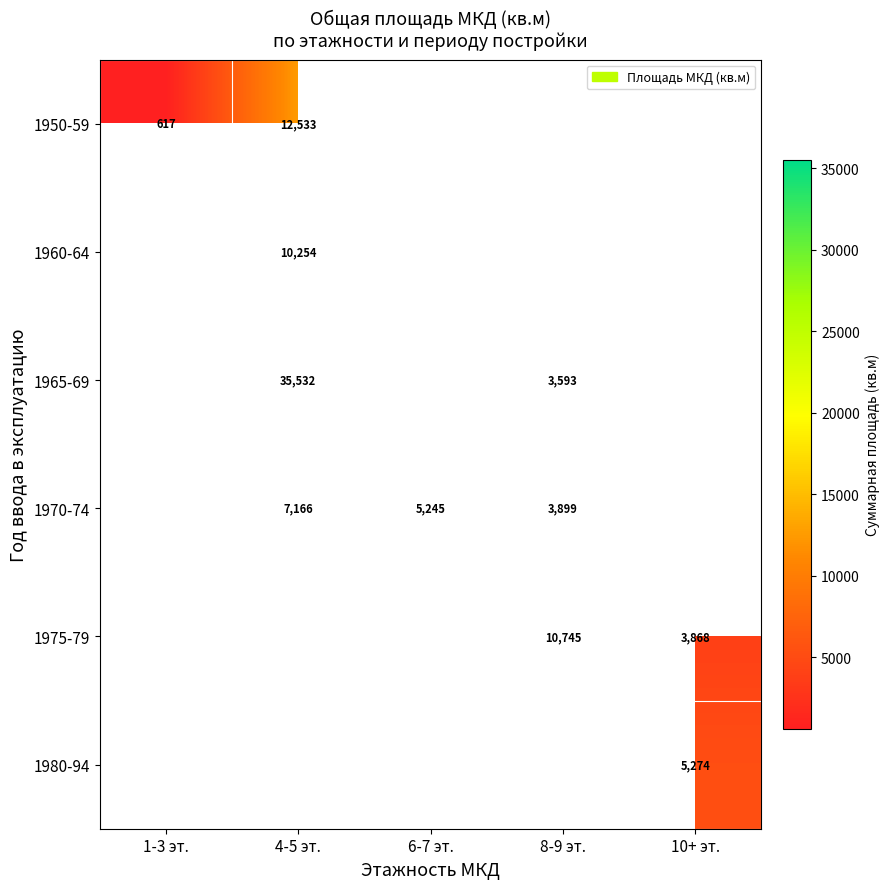

The 1970-74 series shows 2750.6 at 6-7 эт.. True or false?

False